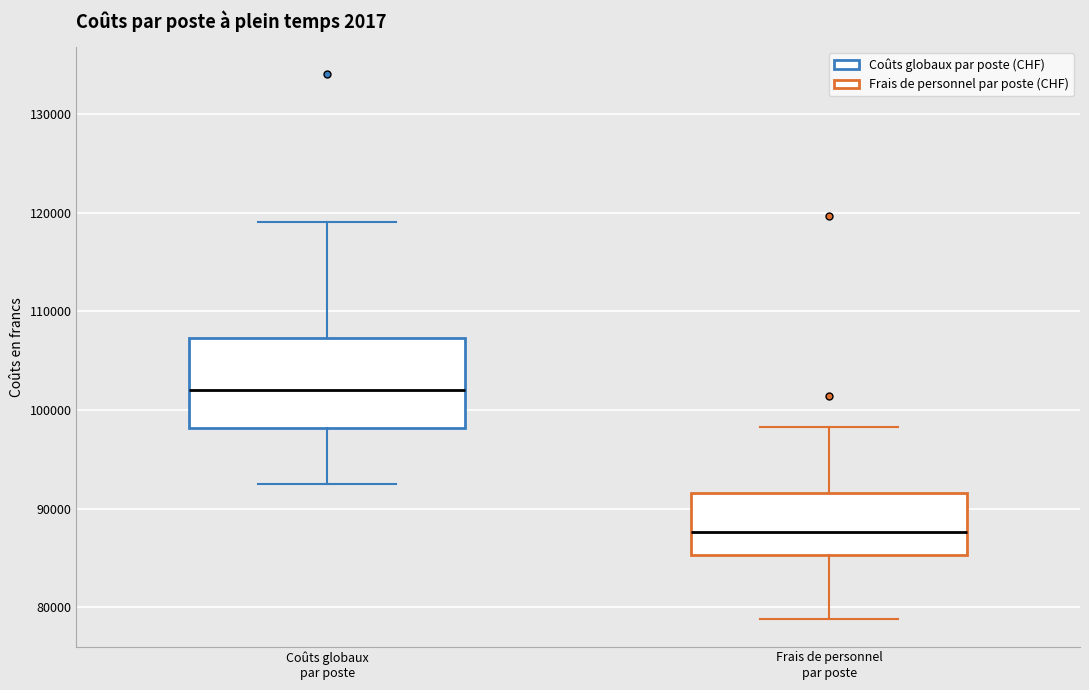

Reading left to right, read every box against the y-axis: the position of its median line, the range the box covers, and the ends of its whiskers. The values are not printed on the chart, so give them approximately, as read against the axis.

Coûts globaux par poste: median 102000, box 98000 to 107000, whiskers 92000 to 119000
Frais de personnel par poste: median 88000, box 85000 to 92000, whiskers 79000 to 98000